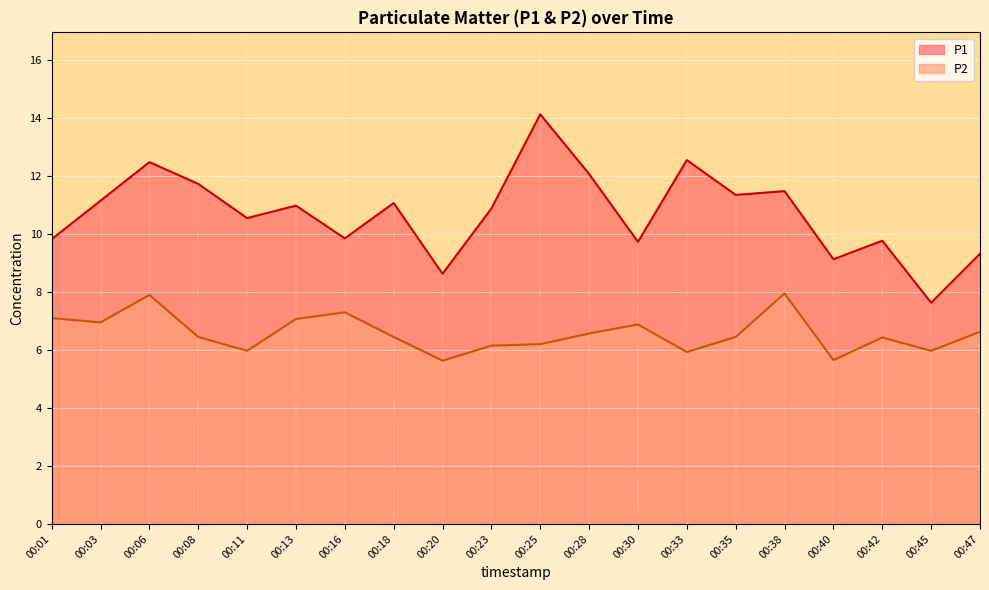

What is the sum of all P1 values?

214.3